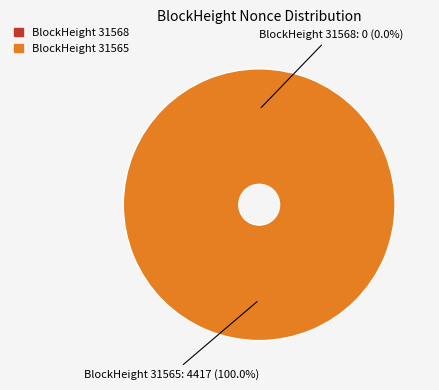

To the nearest percent, what portion does 31565 represent?

100%